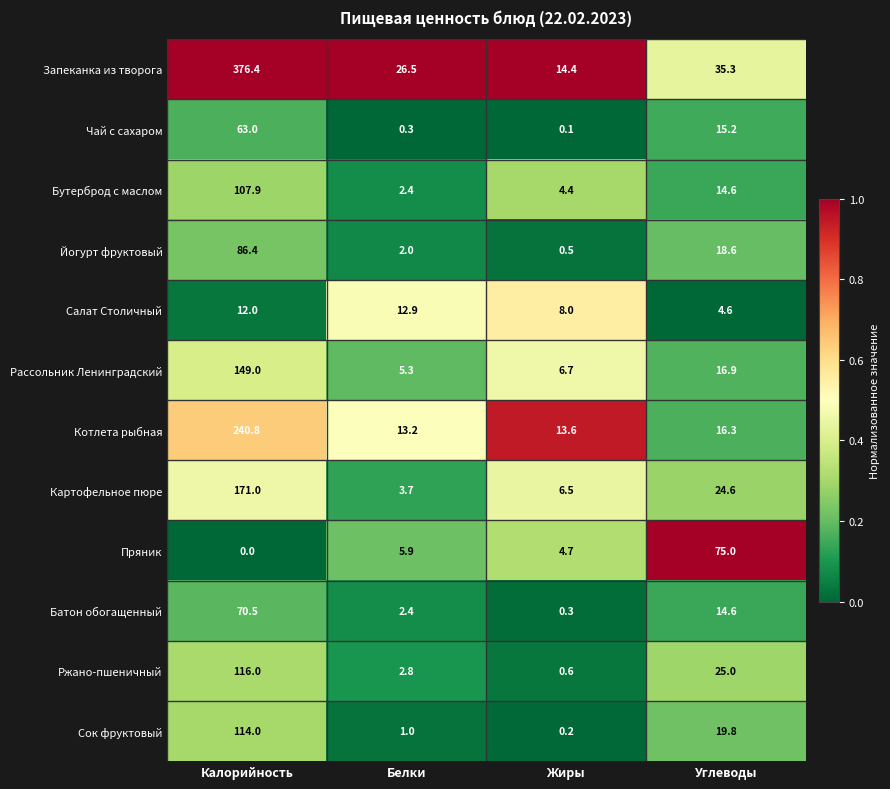

At how many categories does at least one series exceed 10?

4